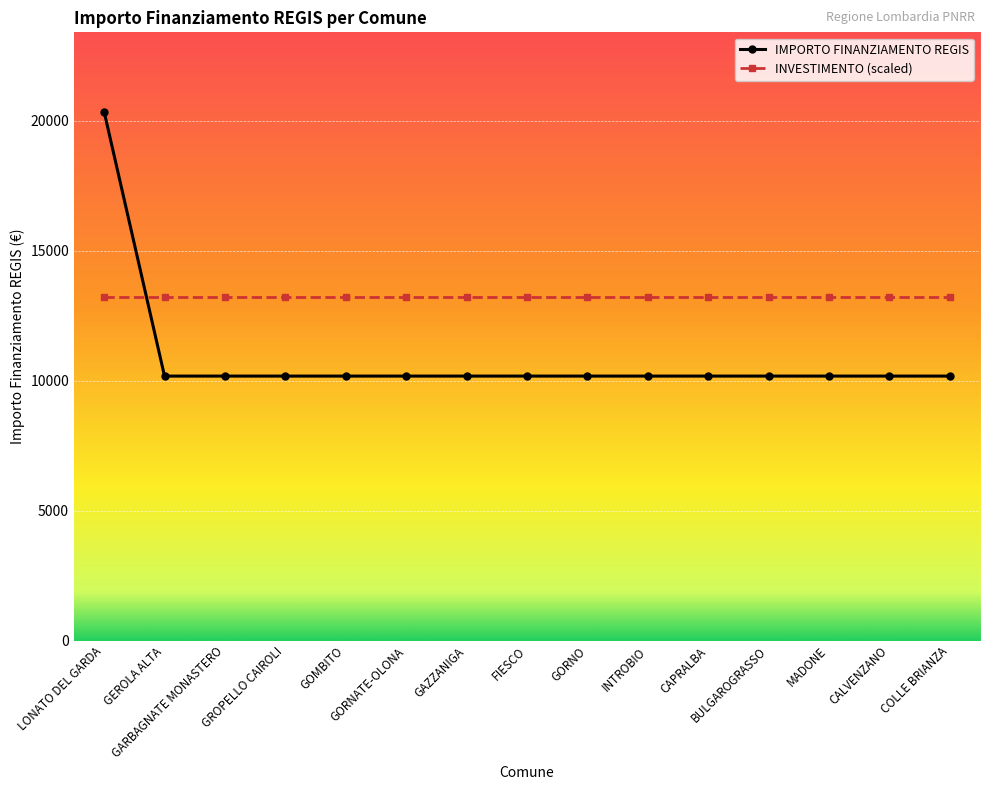

Rank the series by their average value, from highest to lowest.

INVESTIMENTO (scaled), IMPORTO FINANZIAMENTO REGIS